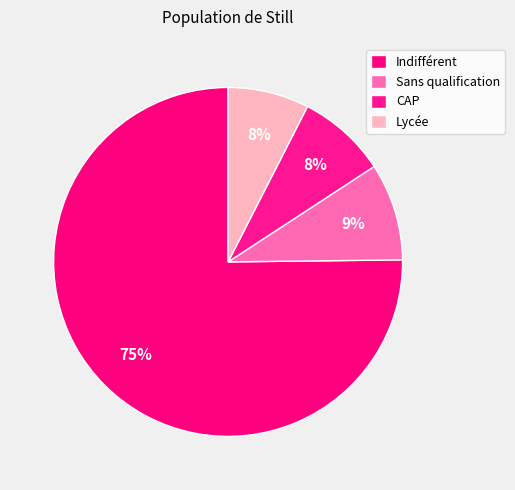

To the nearest percent, what is the difference between the Indifférent and CAP slice percentages?

67%